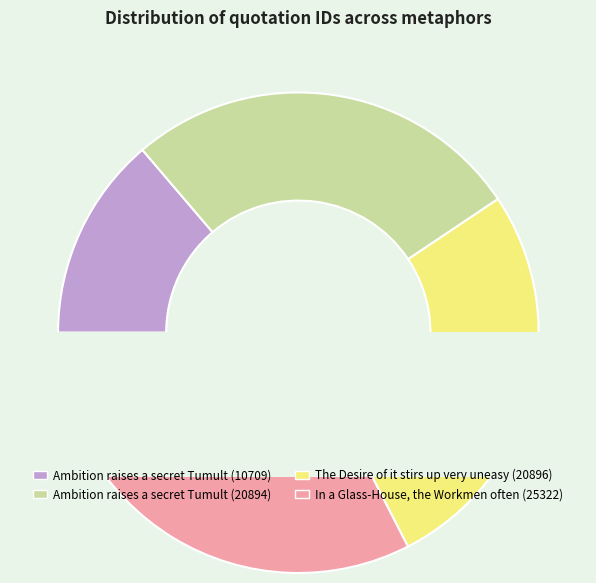

What is the change in value from Ambition raises a secret Tumult (10709) to The Desire of it stirs up very uneasy (20896)?

+10187